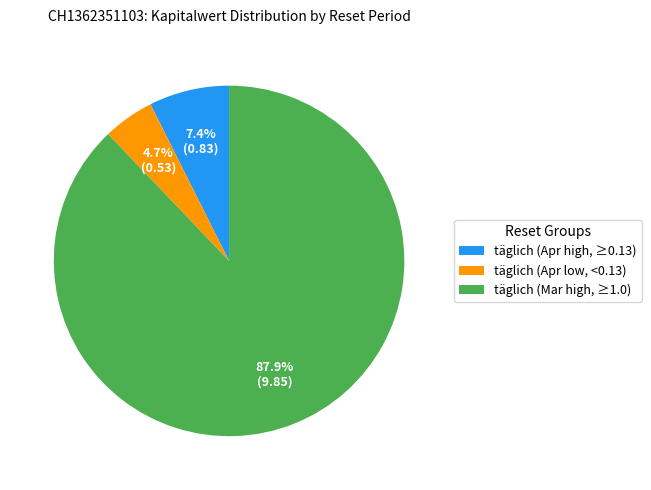

Rank the categories by value from highest to lowest.

täglich (Mar high, ≥1.0), täglich (Apr high, ≥0.13), täglich (Apr low, <0.13)